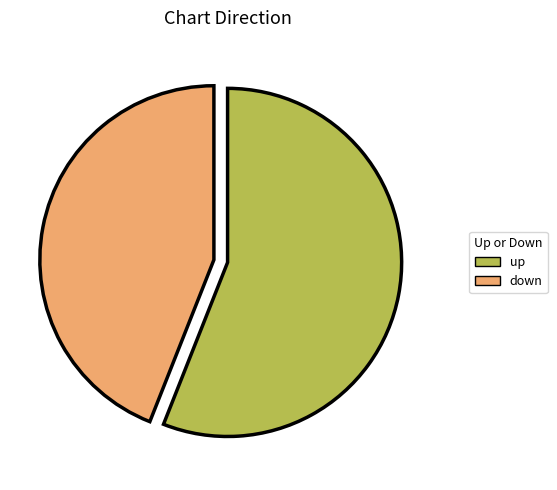

Which category has the smallest portion of the pie?

down